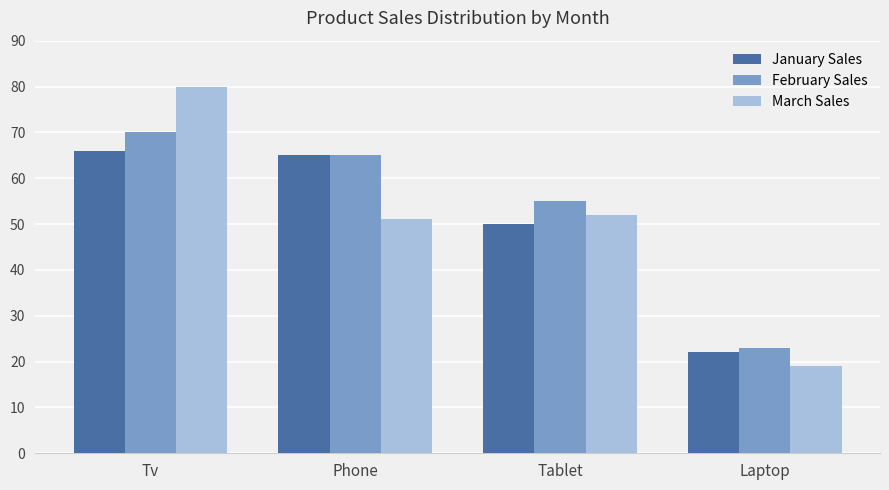

How many data points does each series have?

4